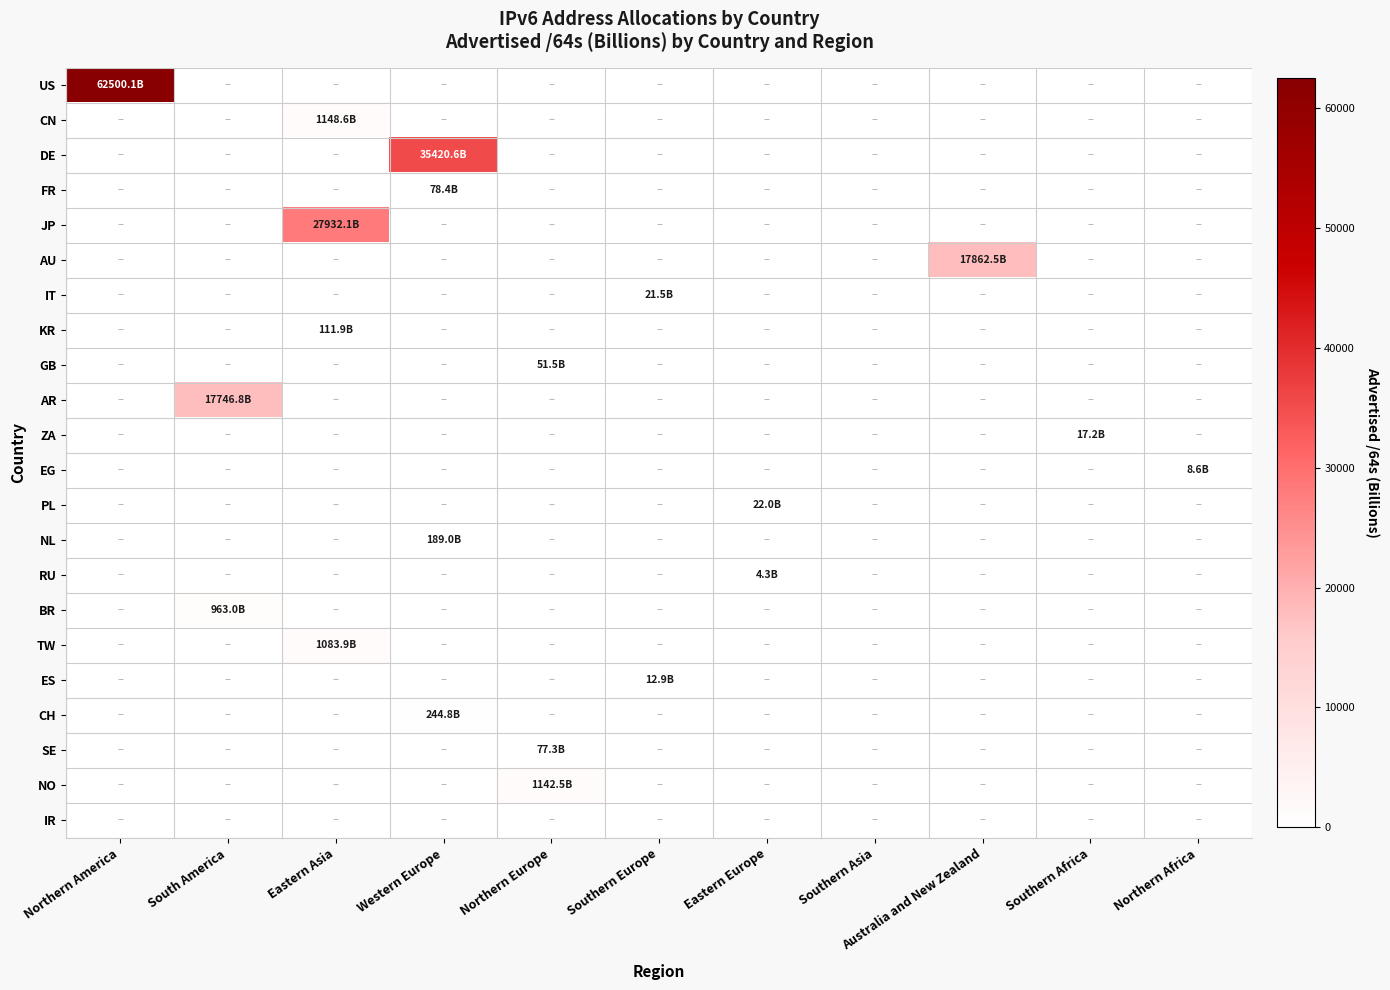

List the series in order of their peak value, highest first.

US, DE, JP, AU, AR, CN, NO, TW, BR, CH, NL, KR, FR, SE, GB, PL, IT, ZA, ES, EG, RU, IR